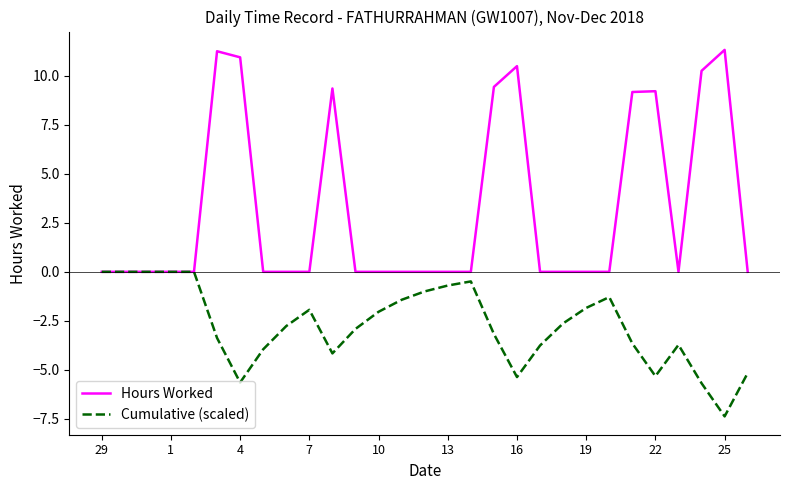

Which series has the largest range (max minus min)?

Hours Worked